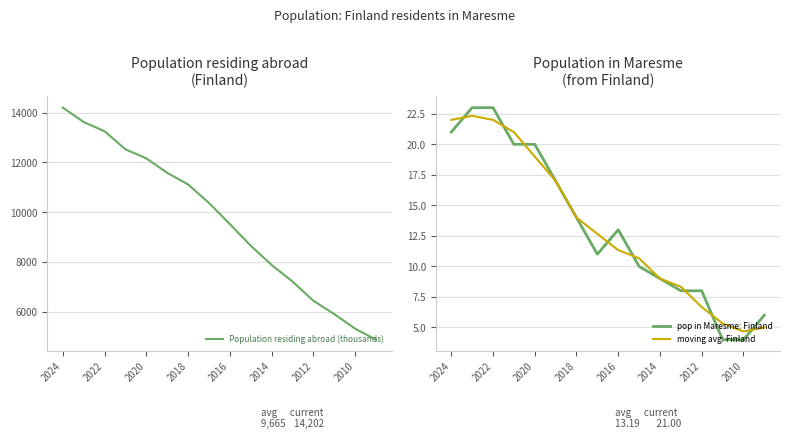

How many data points in Population residing abroad (thousands) are above 10371?

7